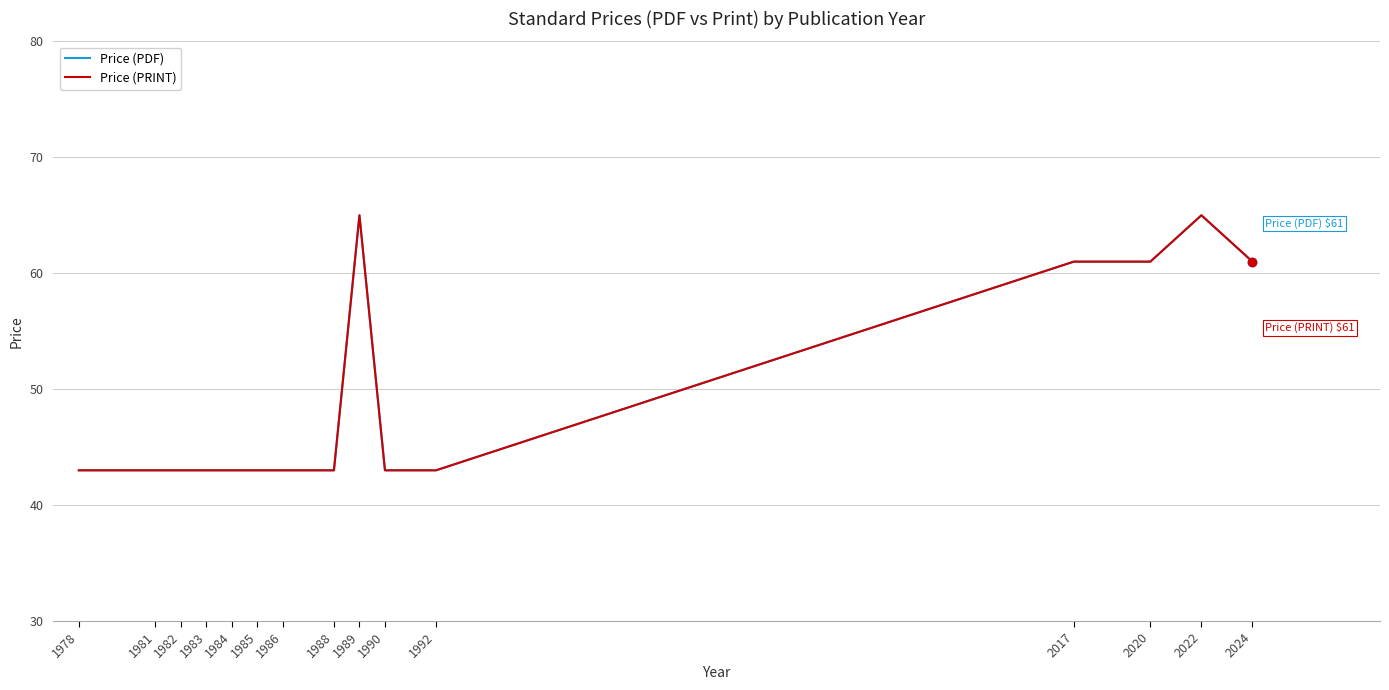

Reading left to right, list all the values displayed in this chart.

Price (PDF): 1978=43	1981=43	1982=43	1983=43	1984=43	1985=43	1986=43	1988=43	1989=65	1990=43	1992=43	2017=61	2020=61	2022=65	2024=61
Price (PRINT): 1978=43	1981=43	1982=43	1983=43	1984=43	1985=43	1986=43	1988=43	1989=65	1990=43	1992=43	2017=61	2020=61	2022=65	2024=61